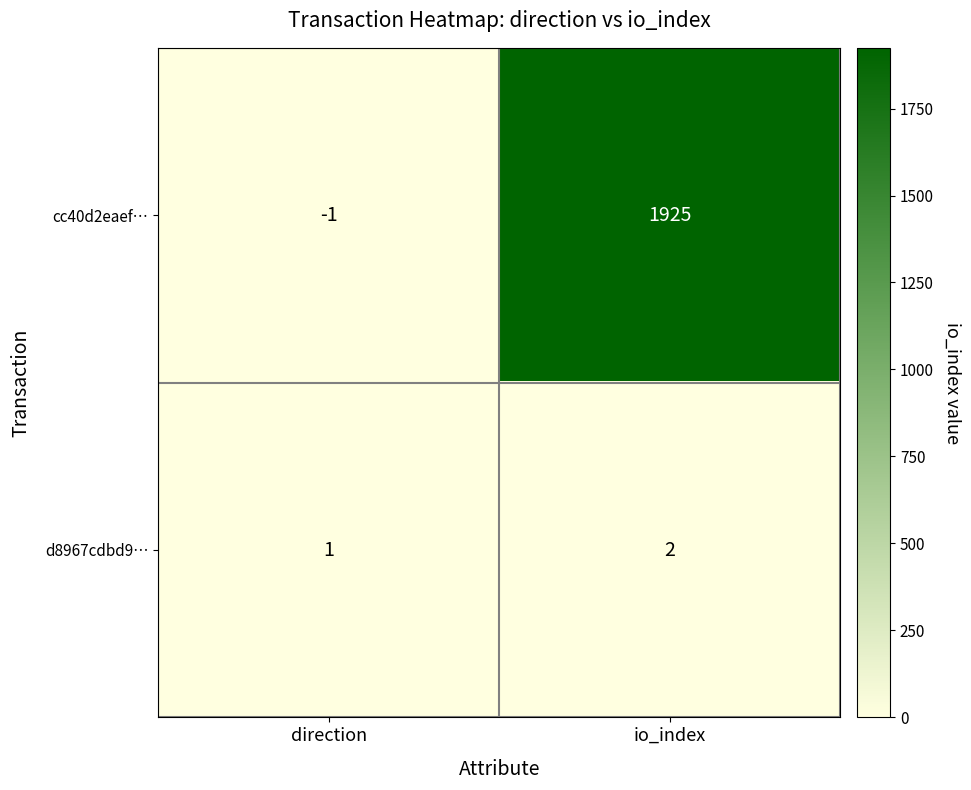

The value of d8967cdbd9… at direction is 1. True or false?

True